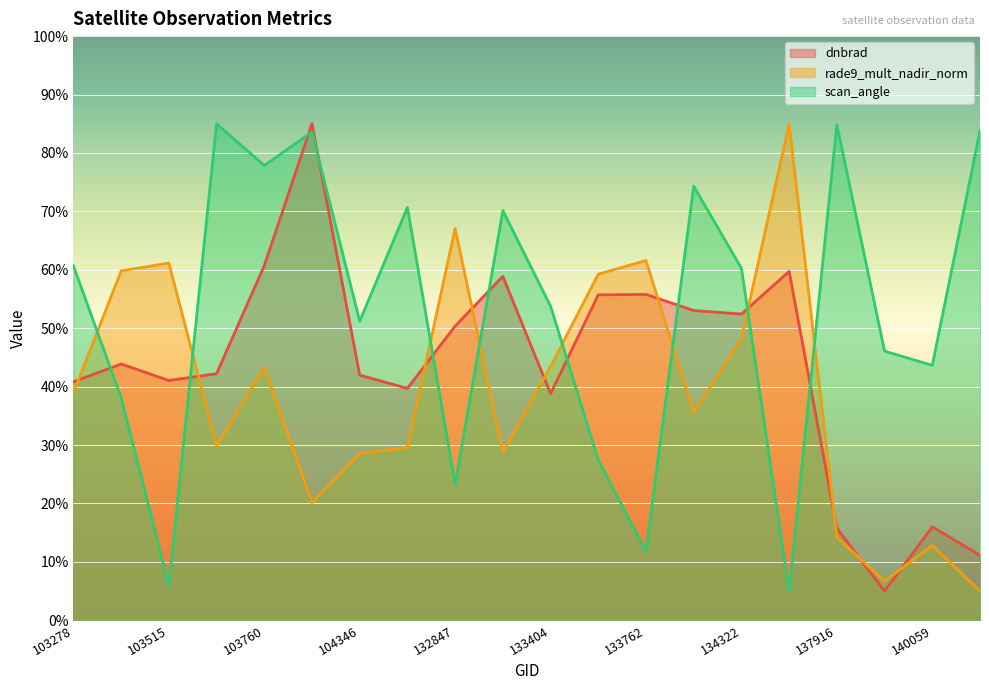

What is the difference between the dnbrad values at 144733 and 104346?

30.8